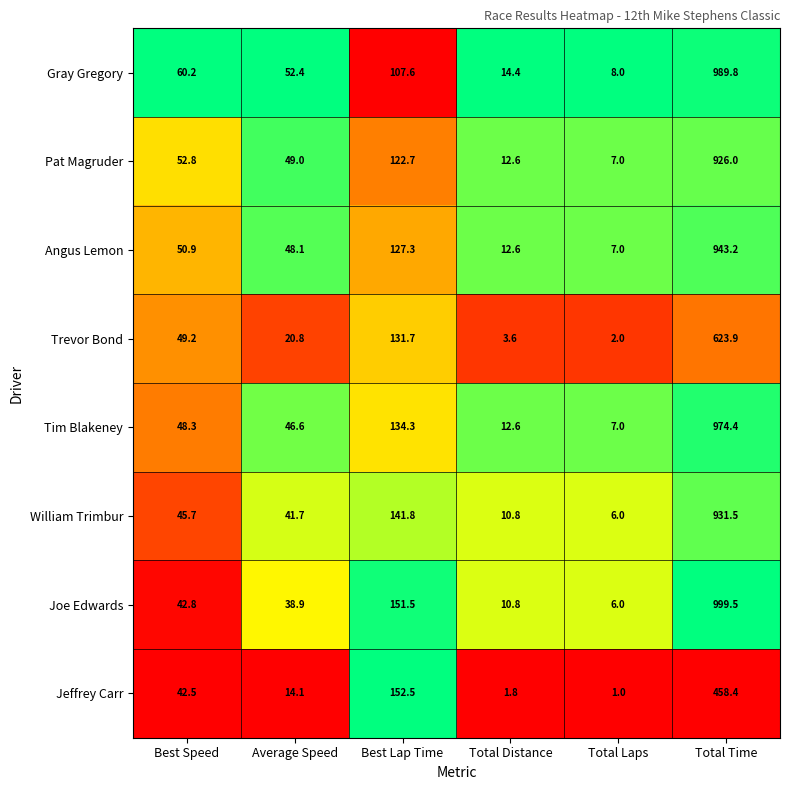

What is the greatest value displayed?

999.5